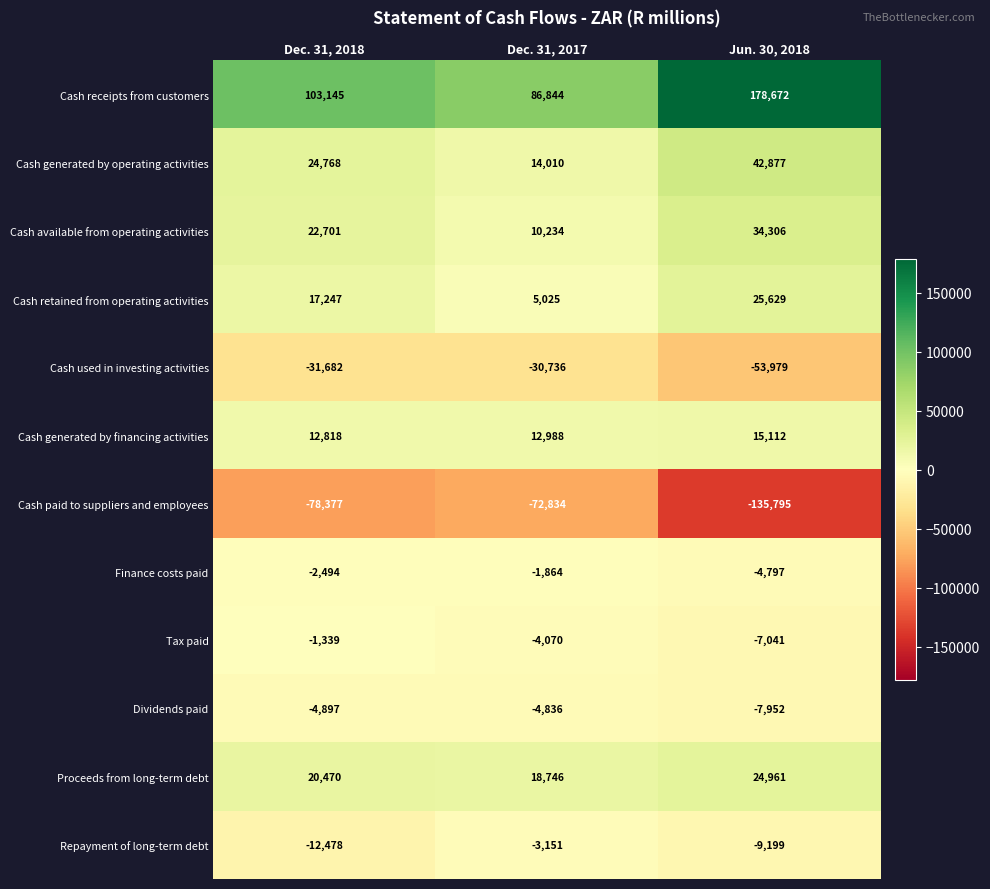

What is the sum of the Cash used in investing activities values at Dec. 31, 2018 and Jun. 30, 2018?

-85661